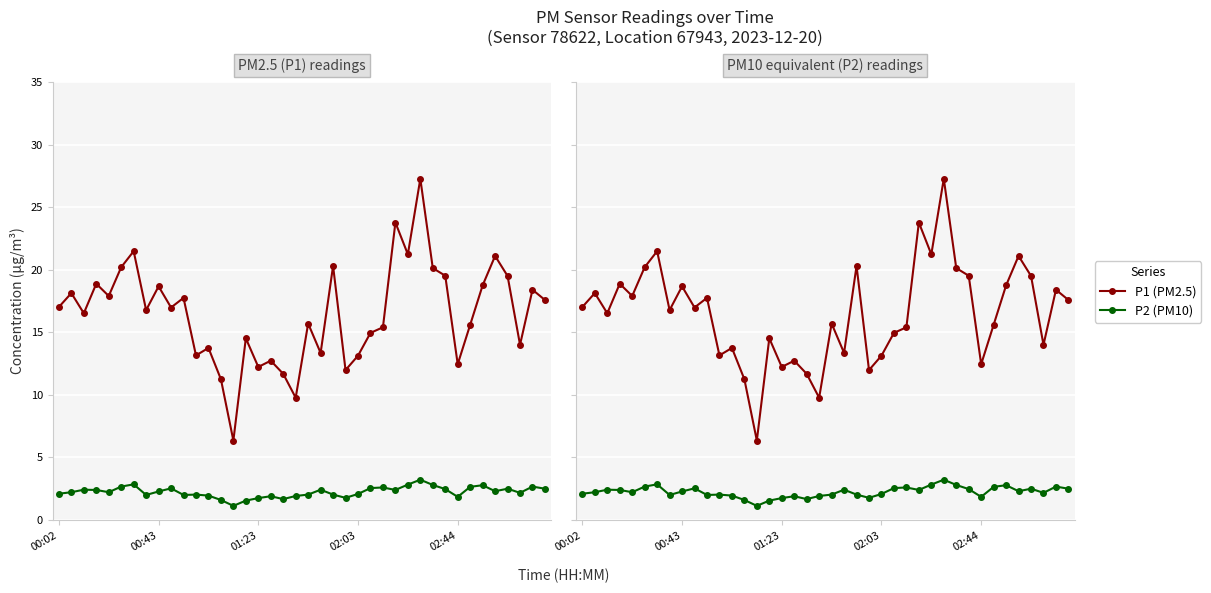

True or false: P2 (PM10) has a value of 2.0 at 22.

True